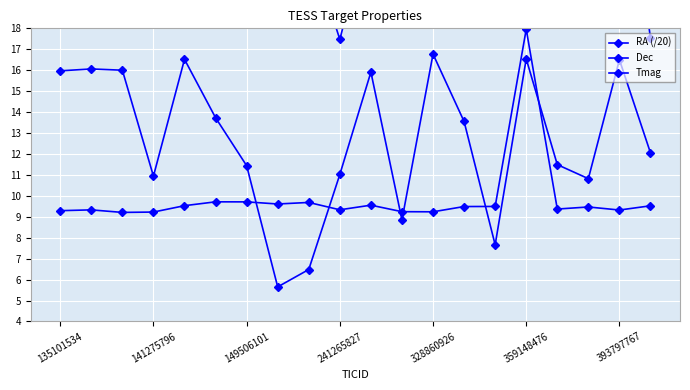

How many lines are shown in the chart?

3